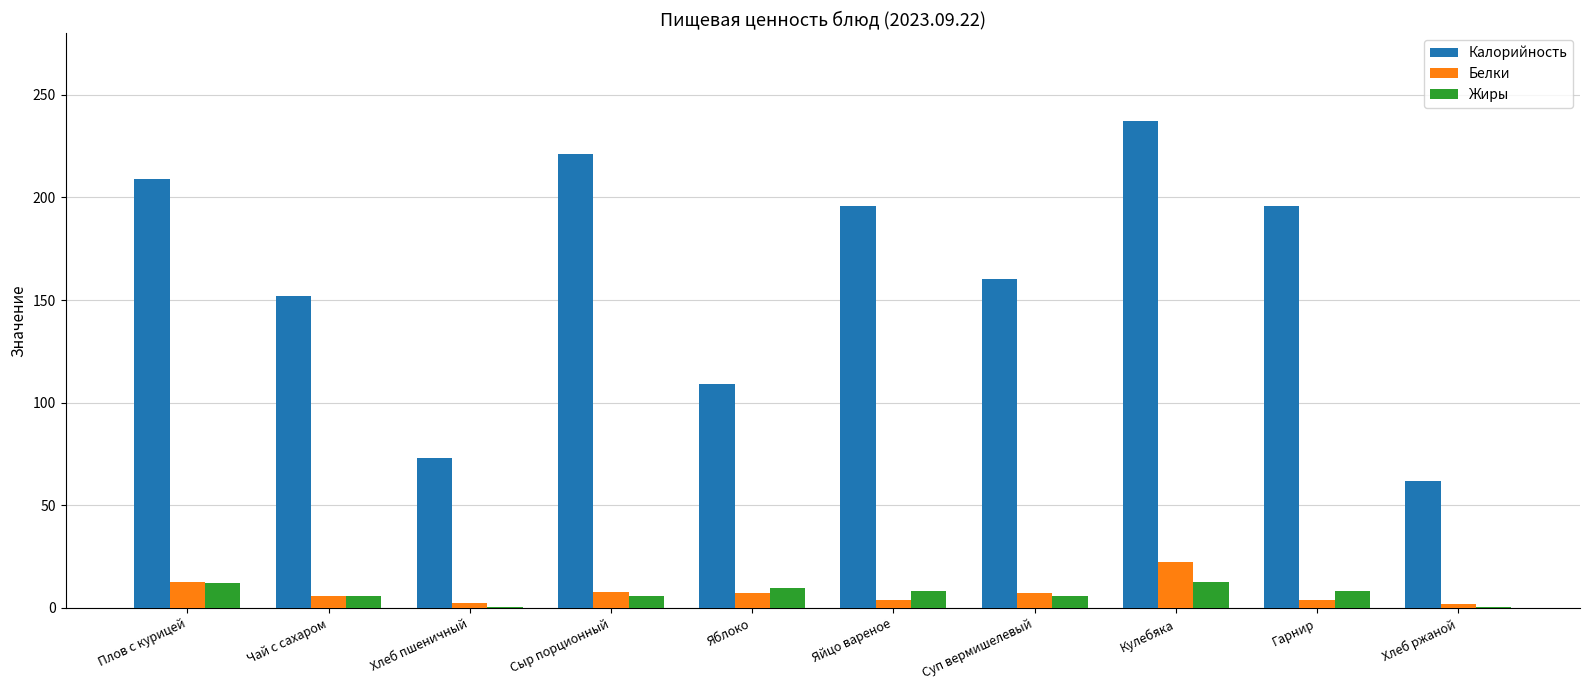

Which series changed the most between Плов с курицей and Кулебяка?

Калорийность